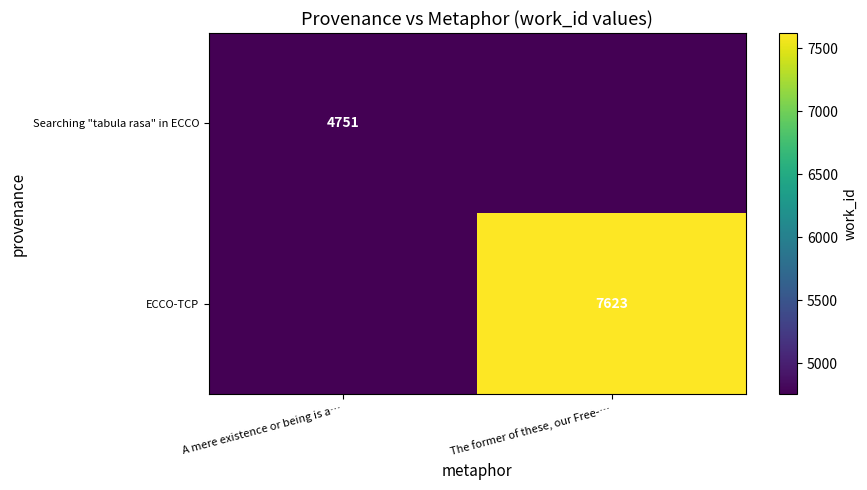

How many data points does each series have?

2